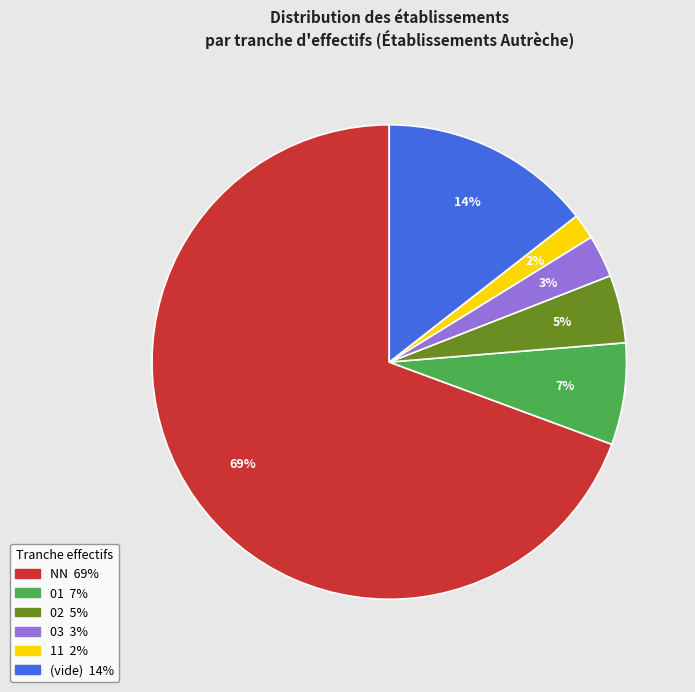

To the nearest percent, what is the average slice percentage?

17%